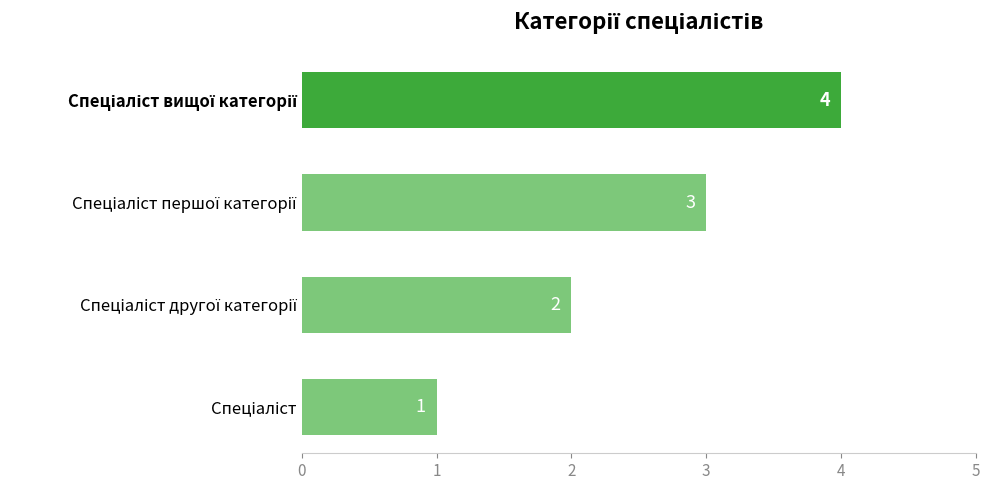

What is the greatest value displayed?

4